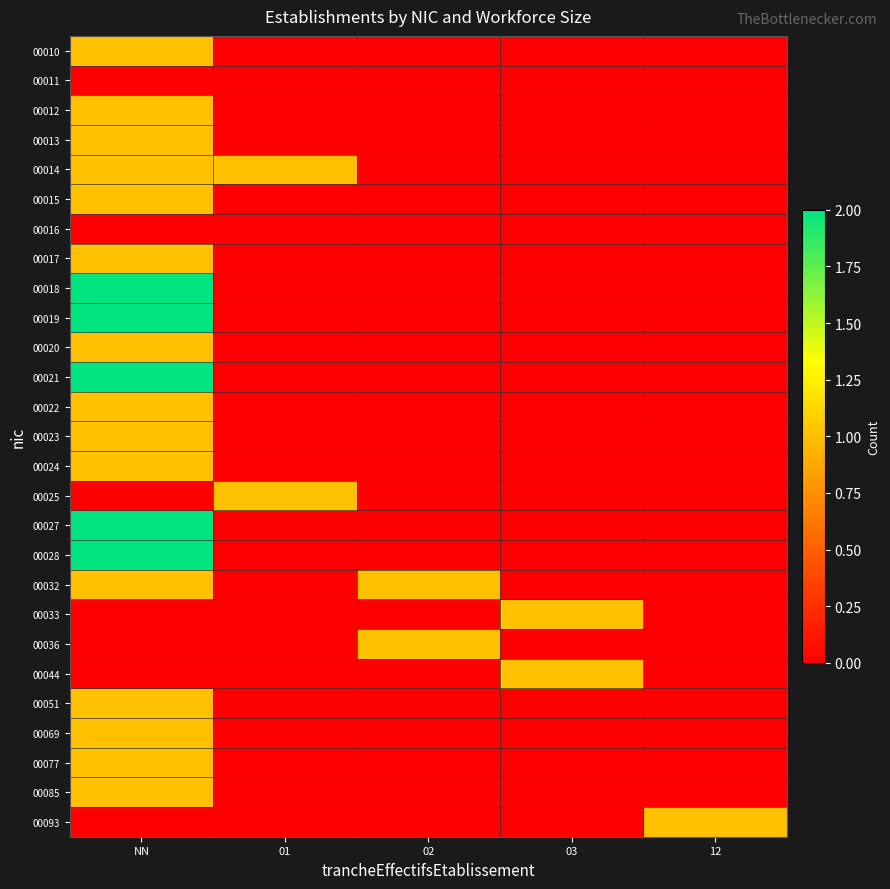

Reading left to right, transcribe all the data shown in this chart.

00010: NN=1	01=0	02=0	03=0	12=0
00011: NN=0	01=0	02=0	03=0	12=0
00012: NN=1	01=0	02=0	03=0	12=0
00013: NN=1	01=0	02=0	03=0	12=0
00014: NN=1	01=1	02=0	03=0	12=0
00015: NN=1	01=0	02=0	03=0	12=0
00016: NN=0	01=0	02=0	03=0	12=0
00017: NN=1	01=0	02=0	03=0	12=0
00018: NN=2	01=0	02=0	03=0	12=0
00019: NN=2	01=0	02=0	03=0	12=0
00020: NN=1	01=0	02=0	03=0	12=0
00021: NN=2	01=0	02=0	03=0	12=0
00022: NN=1	01=0	02=0	03=0	12=0
00023: NN=1	01=0	02=0	03=0	12=0
00024: NN=1	01=0	02=0	03=0	12=0
00025: NN=0	01=1	02=0	03=0	12=0
00027: NN=2	01=0	02=0	03=0	12=0
00028: NN=2	01=0	02=0	03=0	12=0
00032: NN=1	01=0	02=1	03=0	12=0
00033: NN=0	01=0	02=0	03=1	12=0
00036: NN=0	01=0	02=1	03=0	12=0
00044: NN=0	01=0	02=0	03=1	12=0
00051: NN=1	01=0	02=0	03=0	12=0
00069: NN=1	01=0	02=0	03=0	12=0
00077: NN=1	01=0	02=0	03=0	12=0
00085: NN=1	01=0	02=0	03=0	12=0
00093: NN=0	01=0	02=0	03=0	12=1